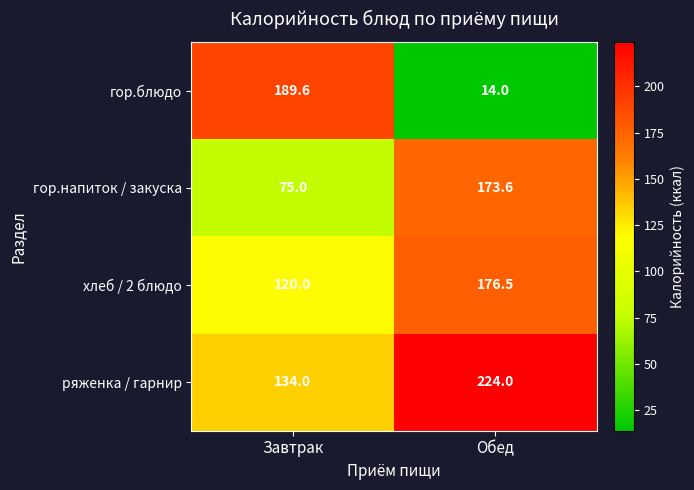

Rank the series at Завтрак from lowest to highest value.

гор.напиток / закуска, хлеб / 2 блюдо, ряженка / гарнир, гор.блюдо